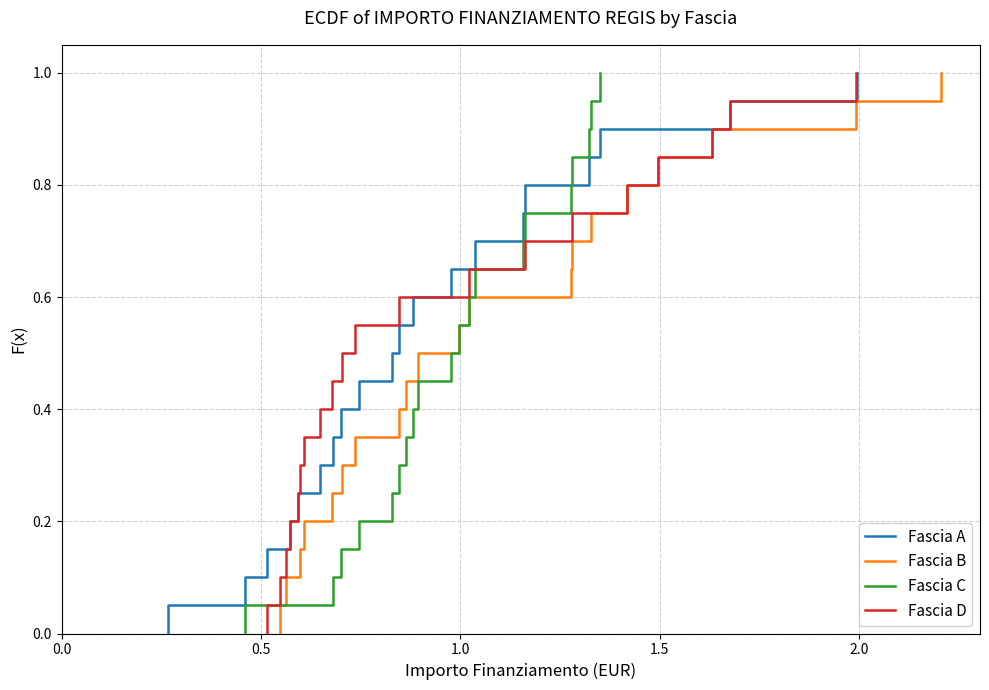

At which category is the sum across all series the highest?

39